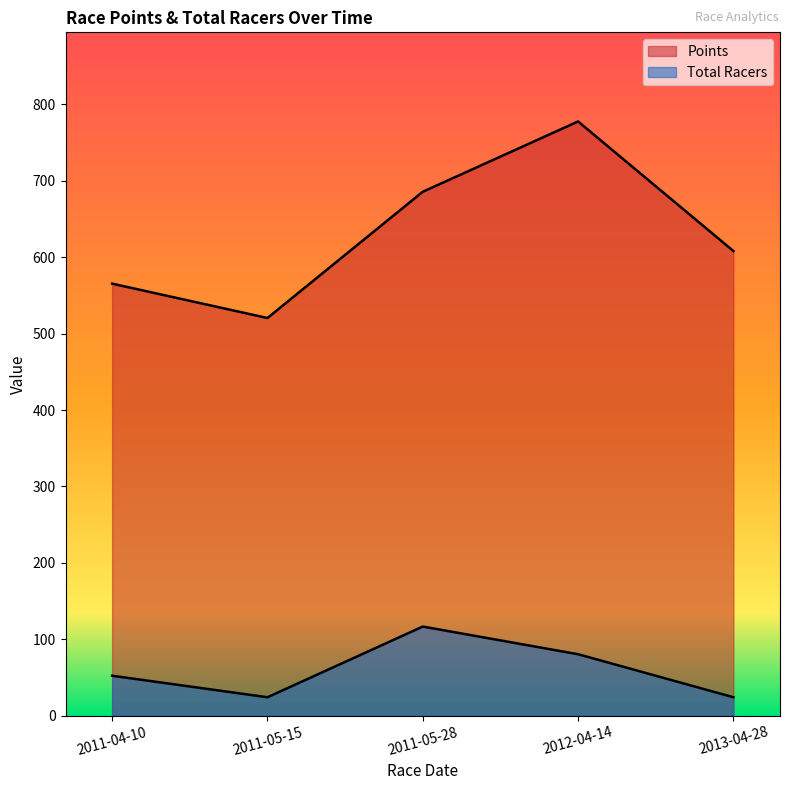

Reading left to right, transcribe all the data shown in this chart.

Points: 565.4	520.4	685.6	777.6	608.1
Total Racers: 52.3	24.1	116.6	80.4	24.1